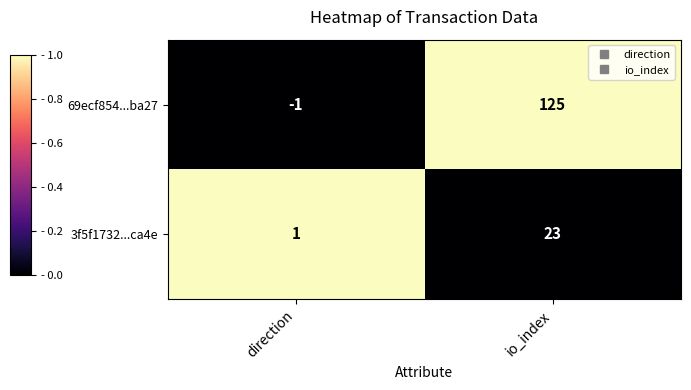

Rank the series at direction from lowest to highest value.

69ecf854...ba27, 3f5f1732...ca4e